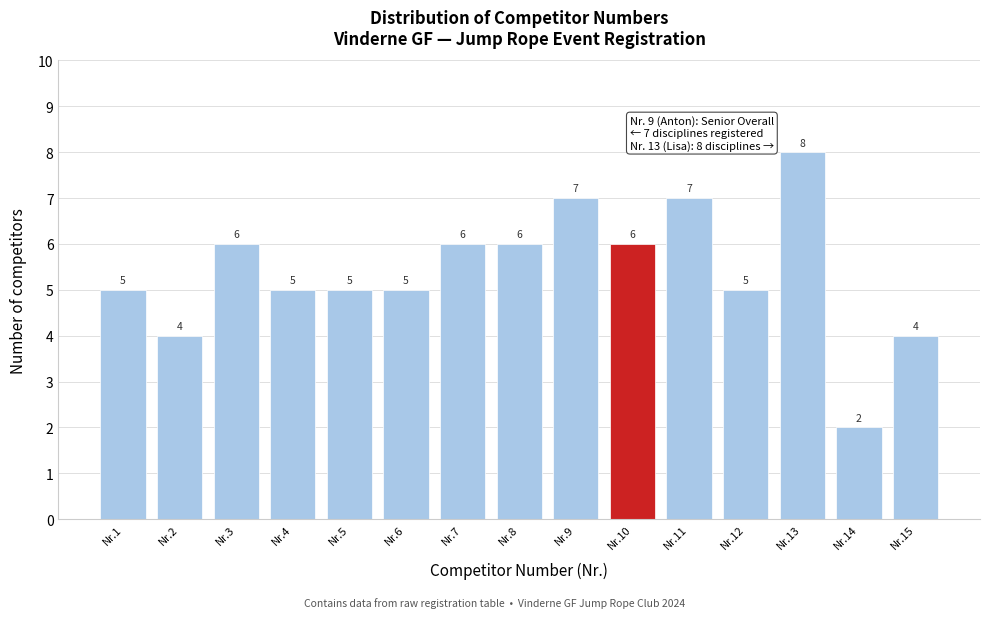

Reading left to right, list all the values displayed in this chart.

5	4	6	5	5	5	6	6	7	6	7	5	8	2	4